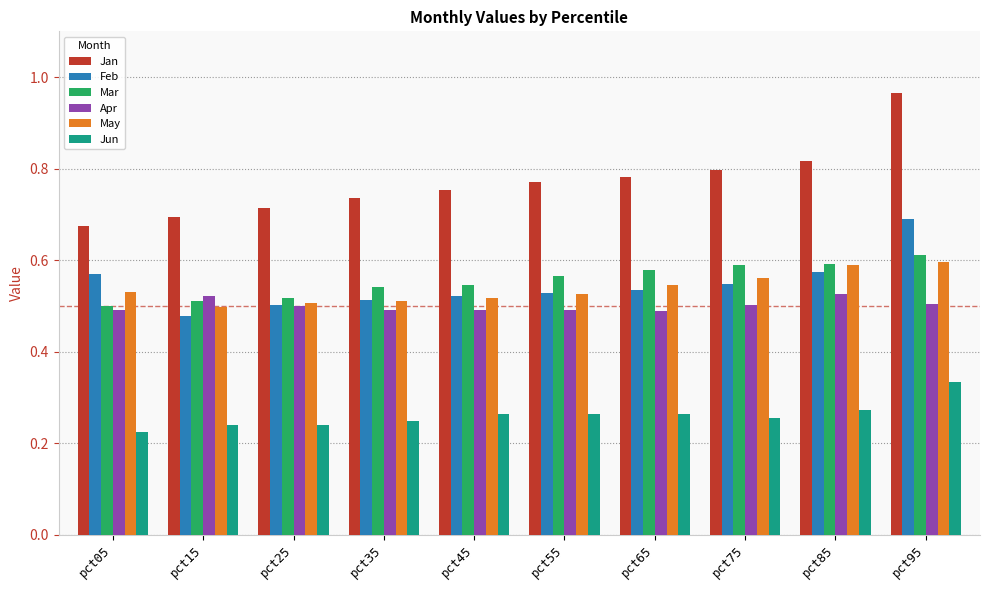

Is it true that May equals 0.8 at pct85?

False